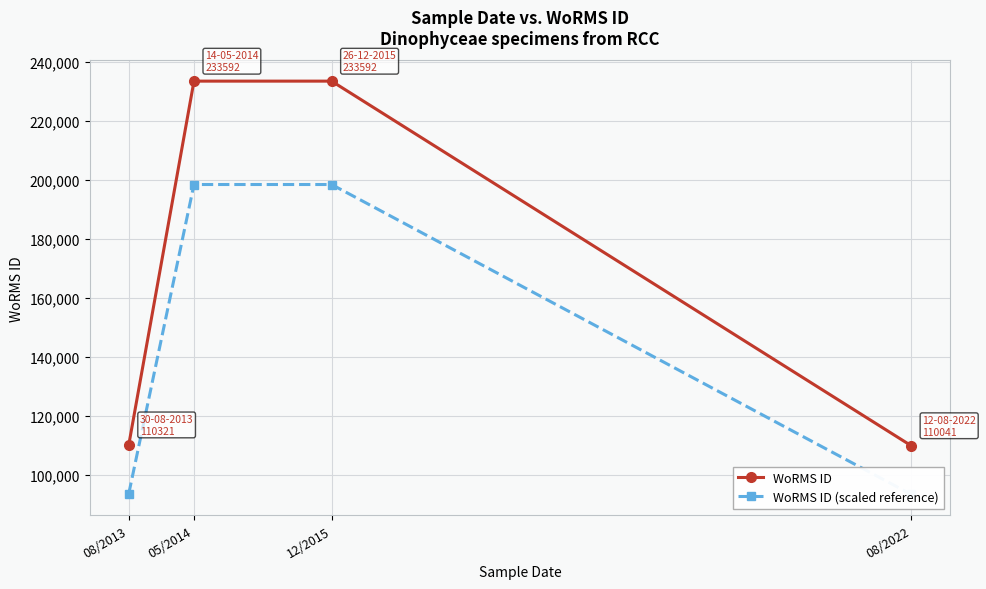

True or false: WoRMS ID and WoRMS ID (scaled reference) cross at least once.

False